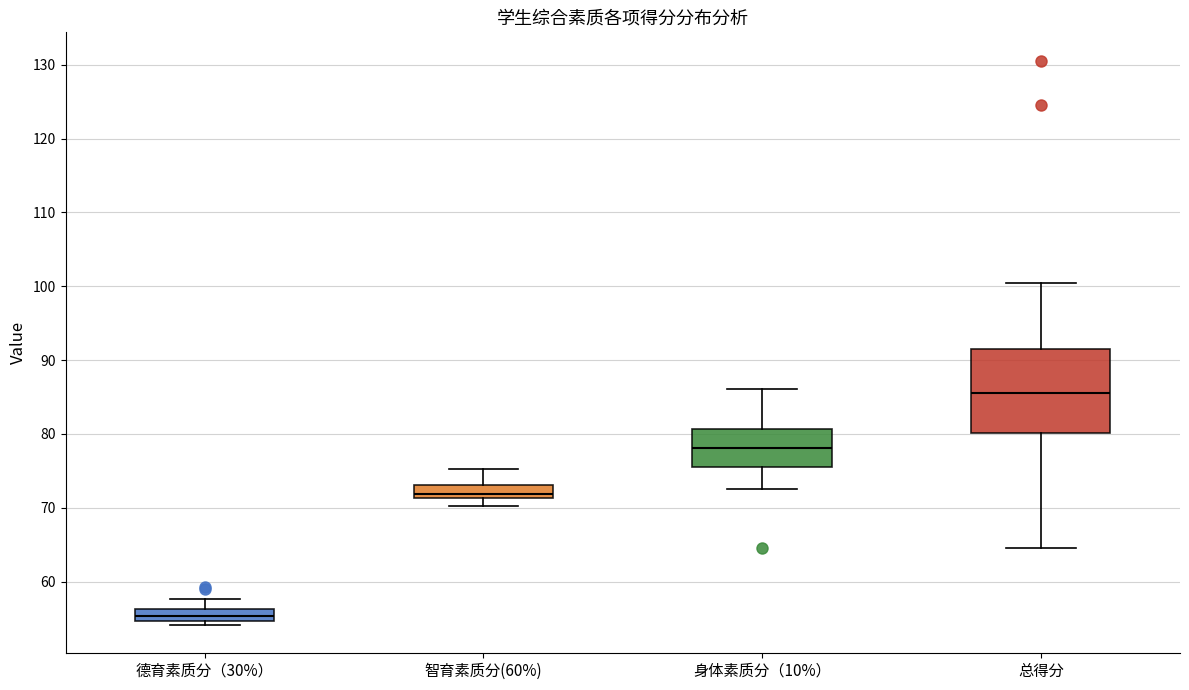

Which box is the tallest, from its lower edge to its upper edge?

总得分